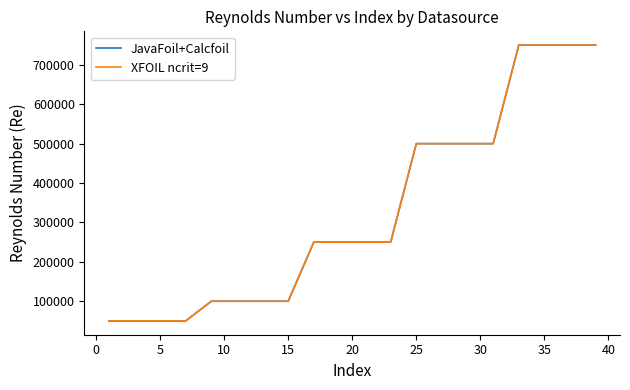

Does the chart have visible grid lines?

No